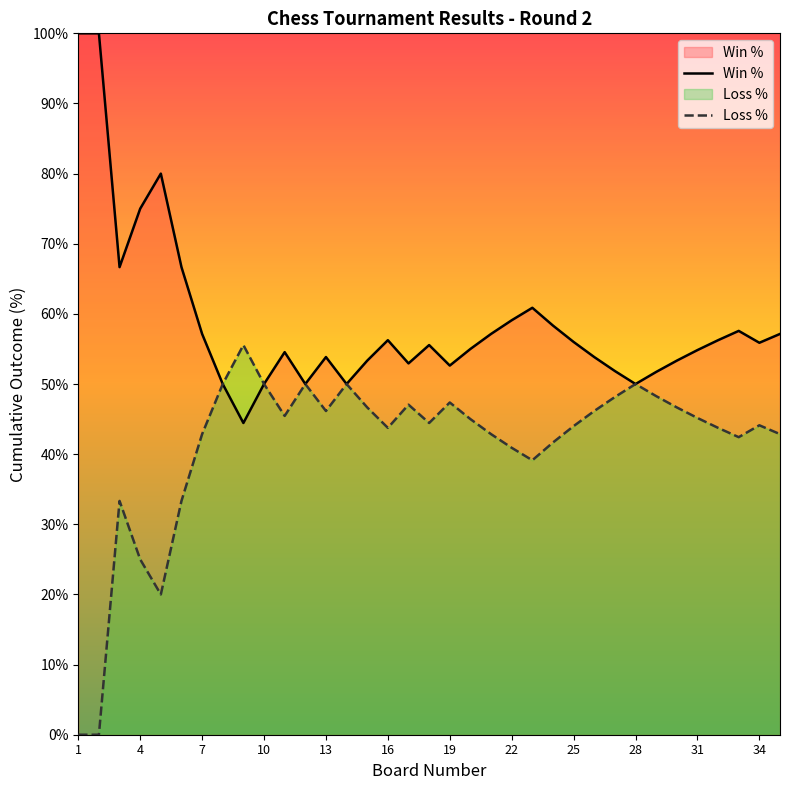

True or false: Loss % and Win % intersect in this chart.

False